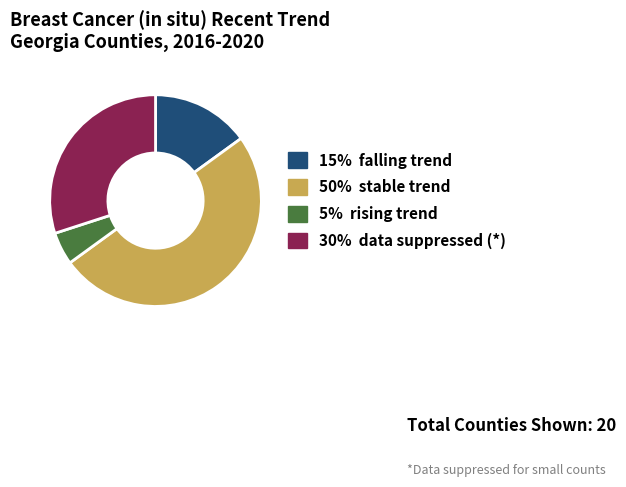

Count the number of slices in the pie.

4